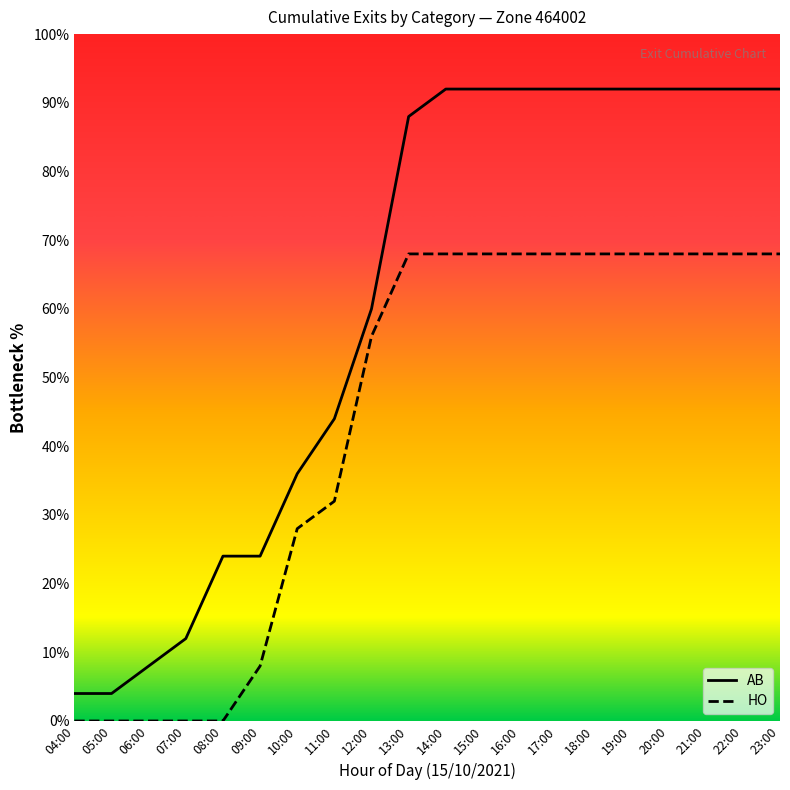

At 07:00, list the series in order from largest to smallest.

AB, HO